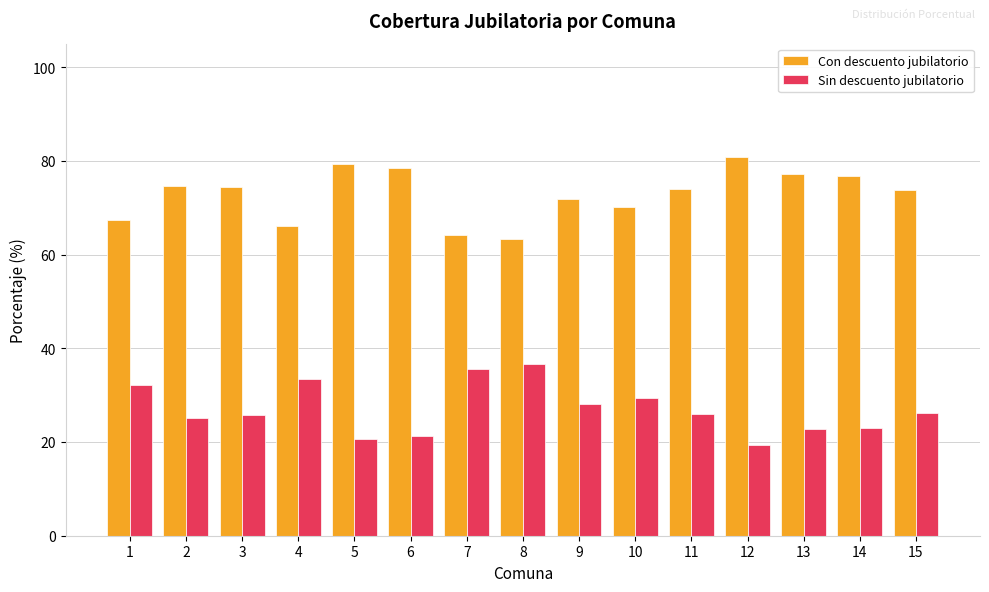

Read the Sin descuento jubilatorio value at 2.

25.1